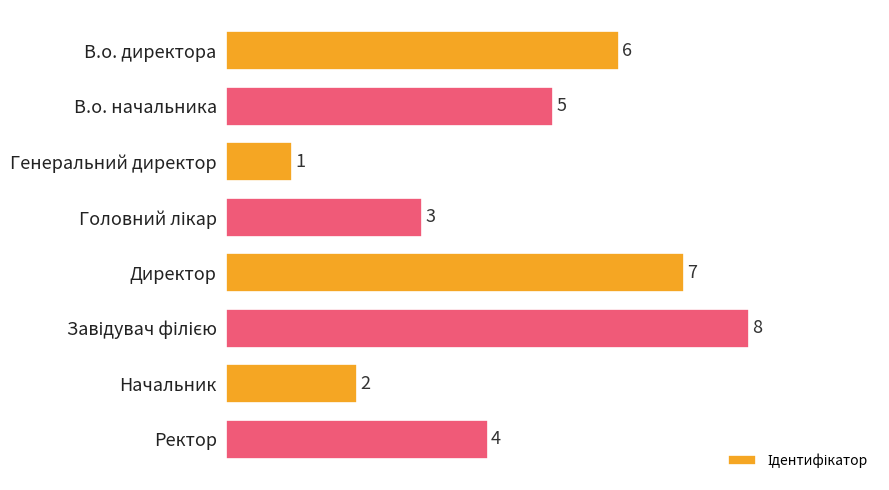

At which label is the value closest to 4?

Ректор